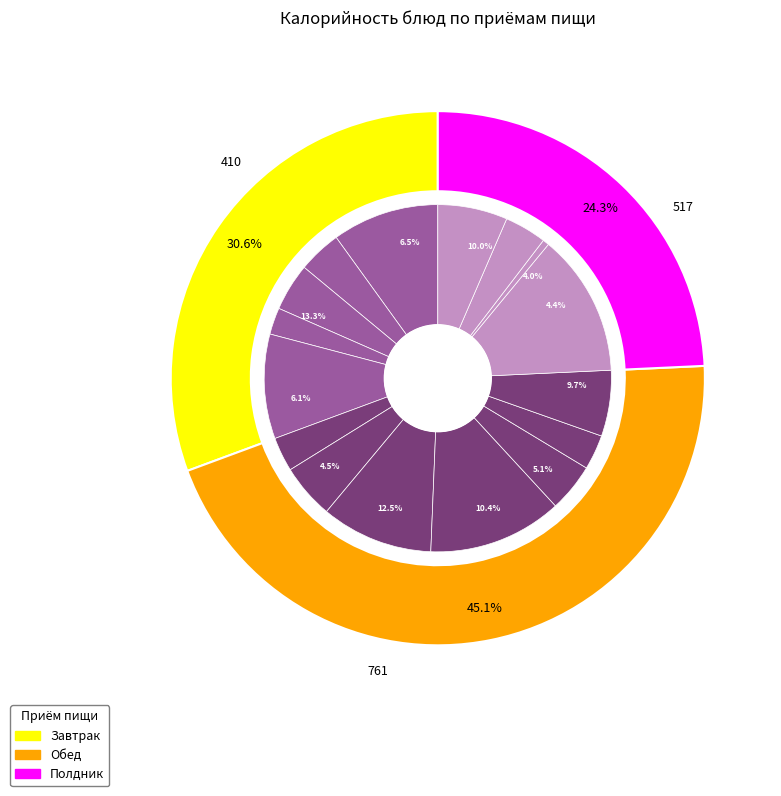

Does Масло сливочное represent more than half of the total?

No